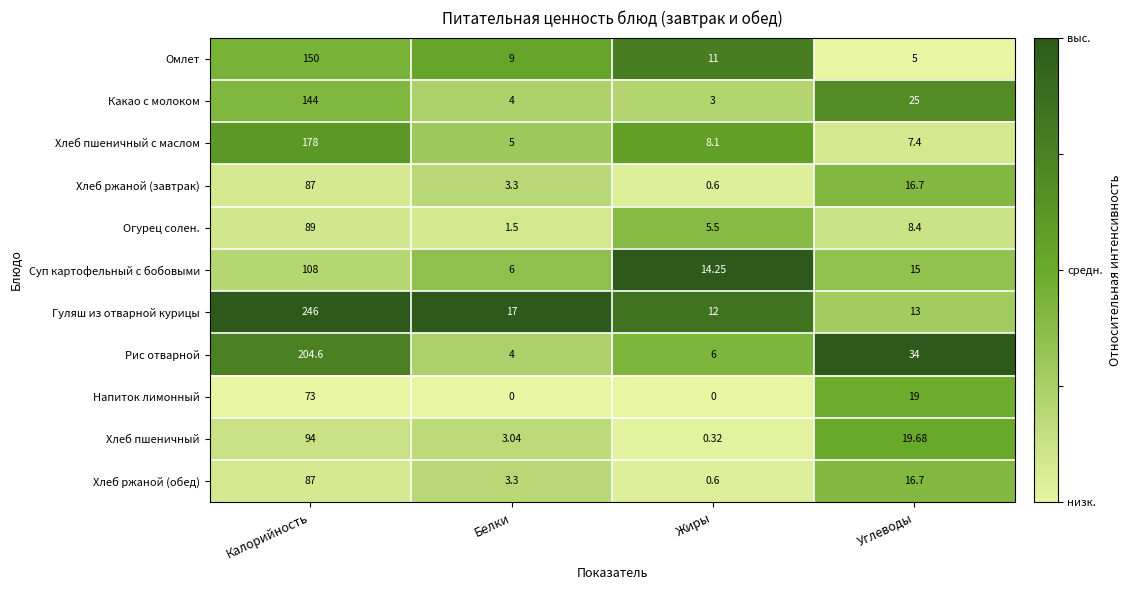

At which category is the sum across all series the highest?

Калорийность